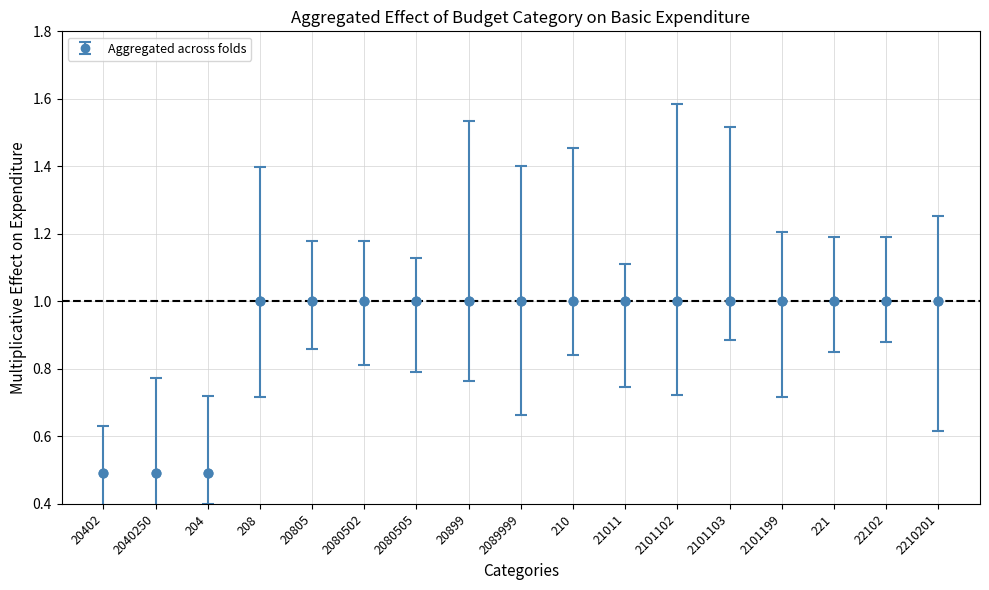

Between 2040250 and 2080505, which is larger?

2080505